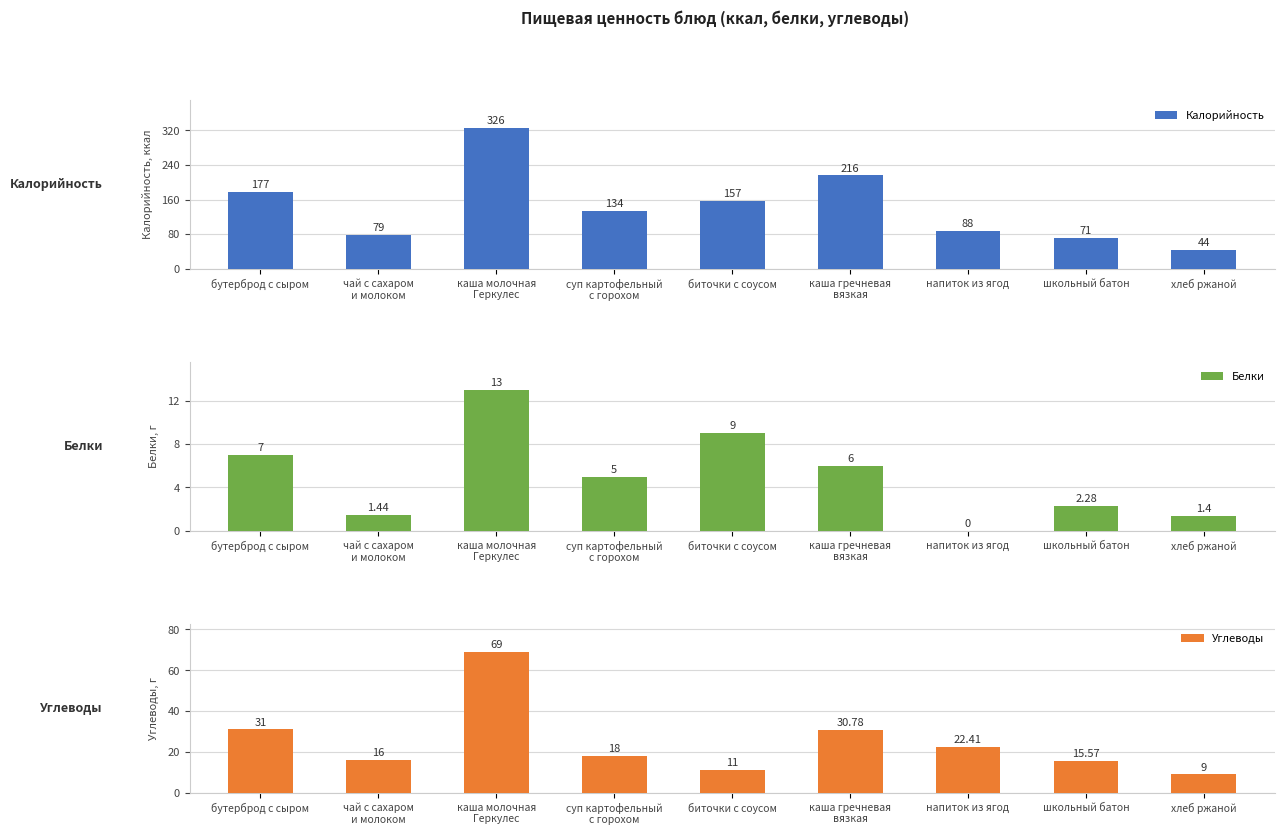

How many data points in Калорийность are less than 134?

4